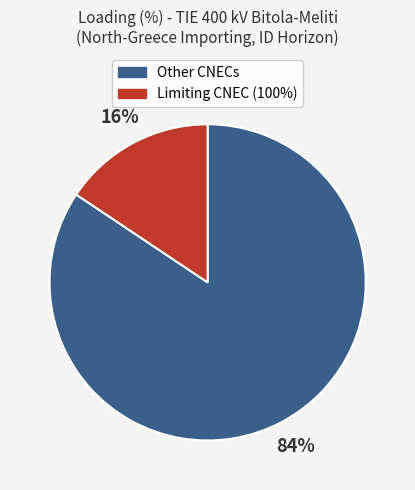

To the nearest percent, what is the average slice percentage?

50%